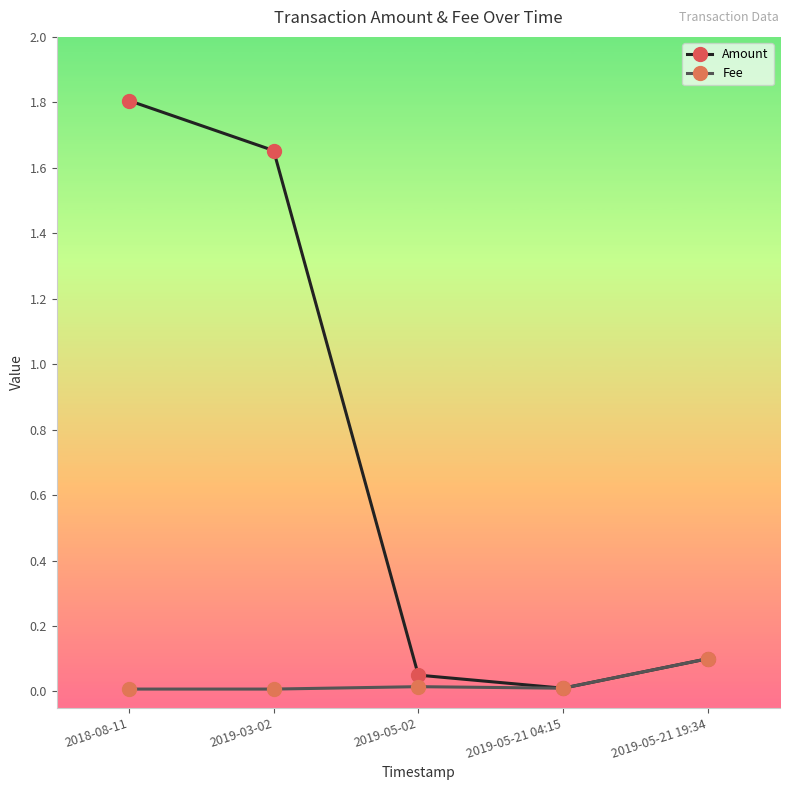

Rank the series at 2018-08-11 from lowest to highest value.

Fee, Amount